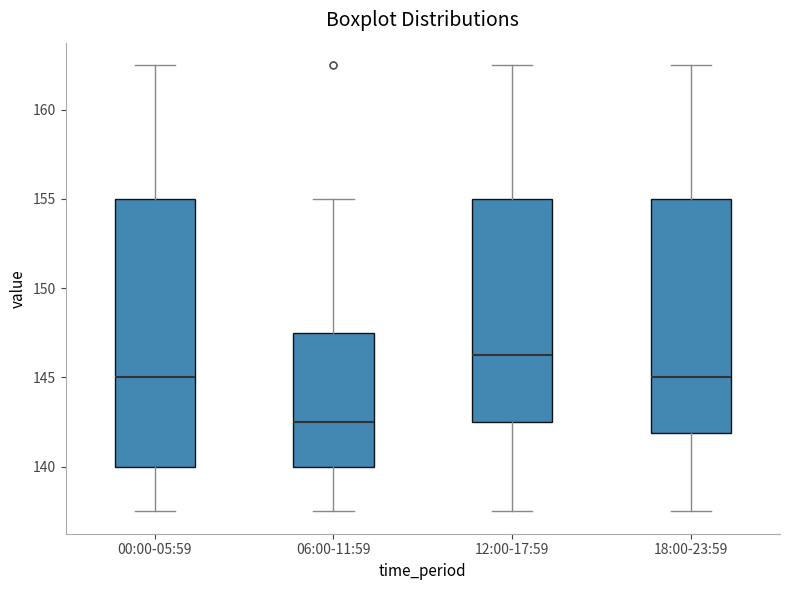

Which box's median line is the lowest?

06:00-11:59